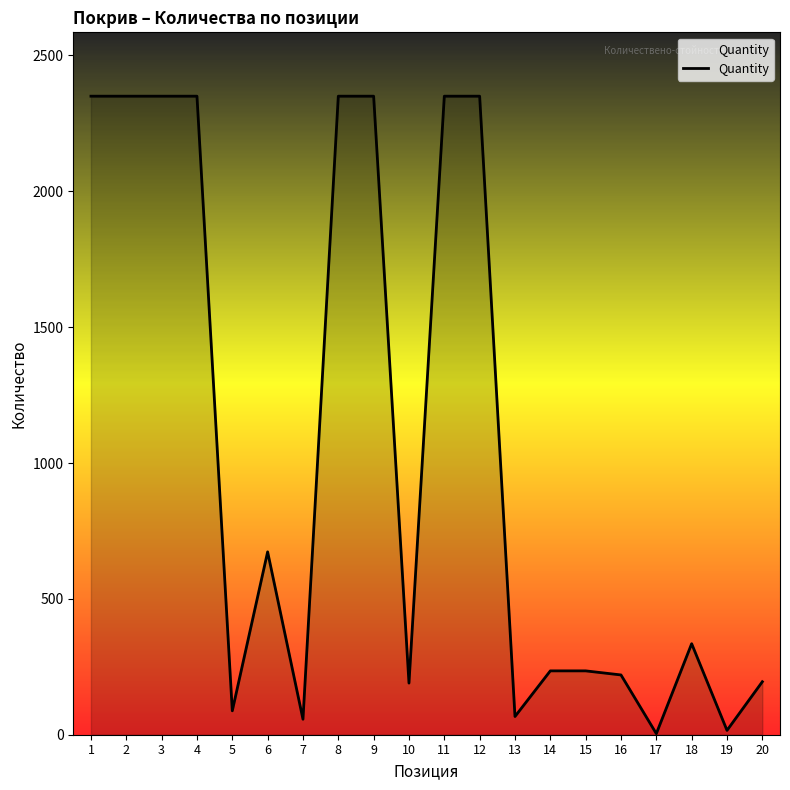

What is the maximum value shown in the chart?

2350